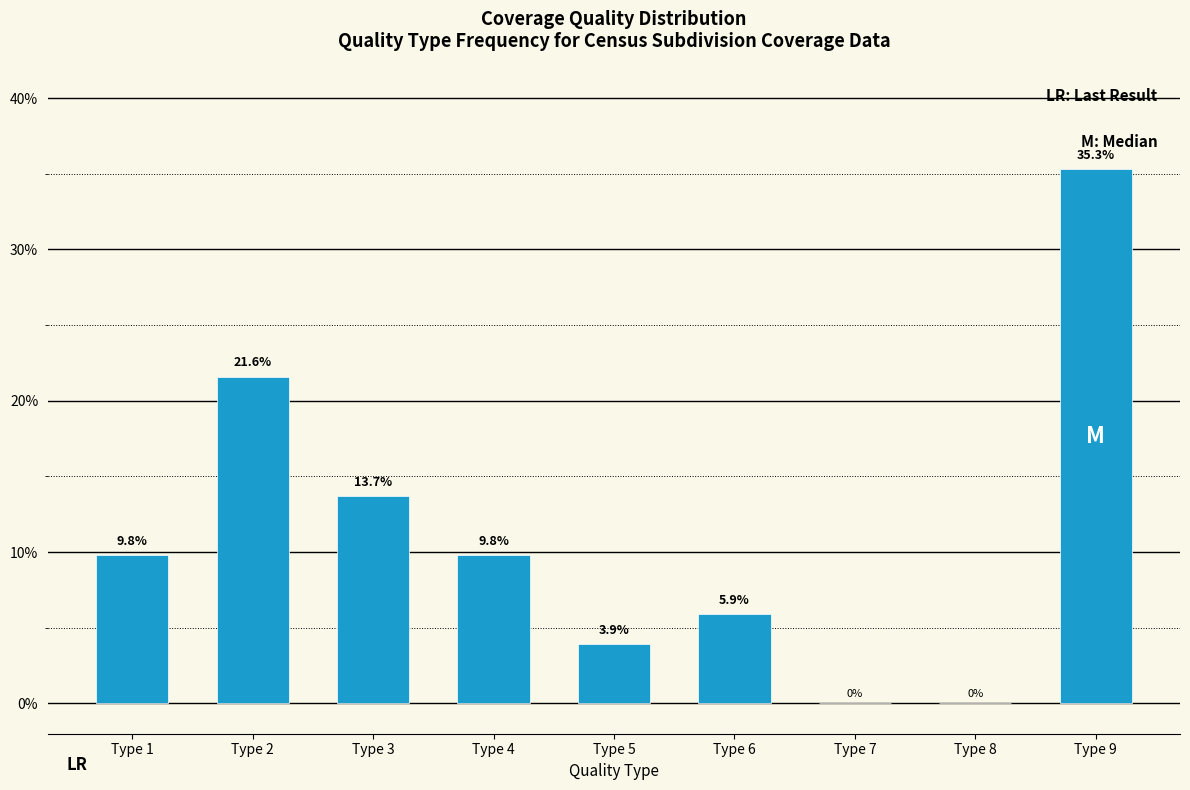

Reading left to right, list all the values displayed in this chart.

Type 1=9.8	Type 2=21.6	Type 3=13.7	Type 4=9.8	Type 5=3.9	Type 6=5.9	Type 7=0.0	Type 8=0.0	Type 9=35.3